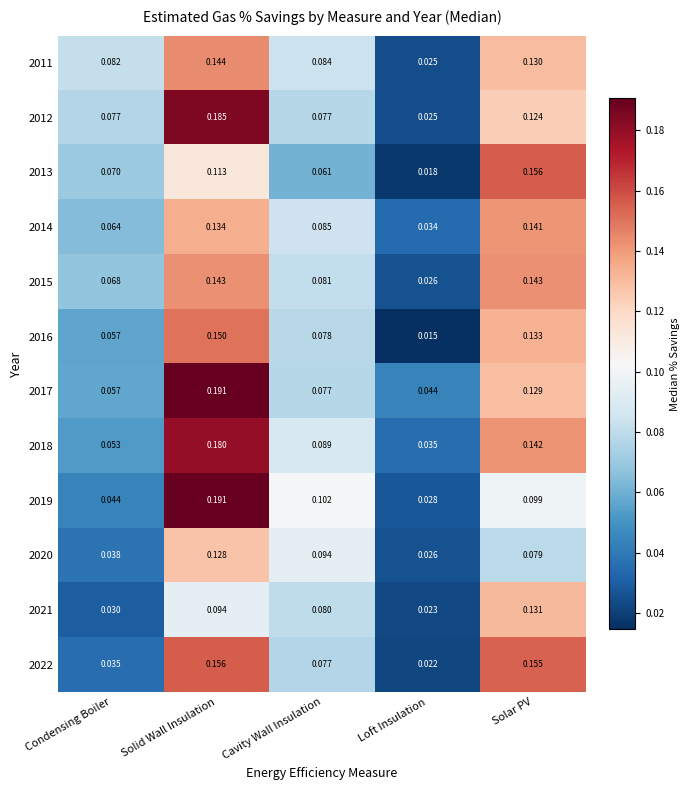

Which category has the lowest value in the 2017 series?

Loft Insulation